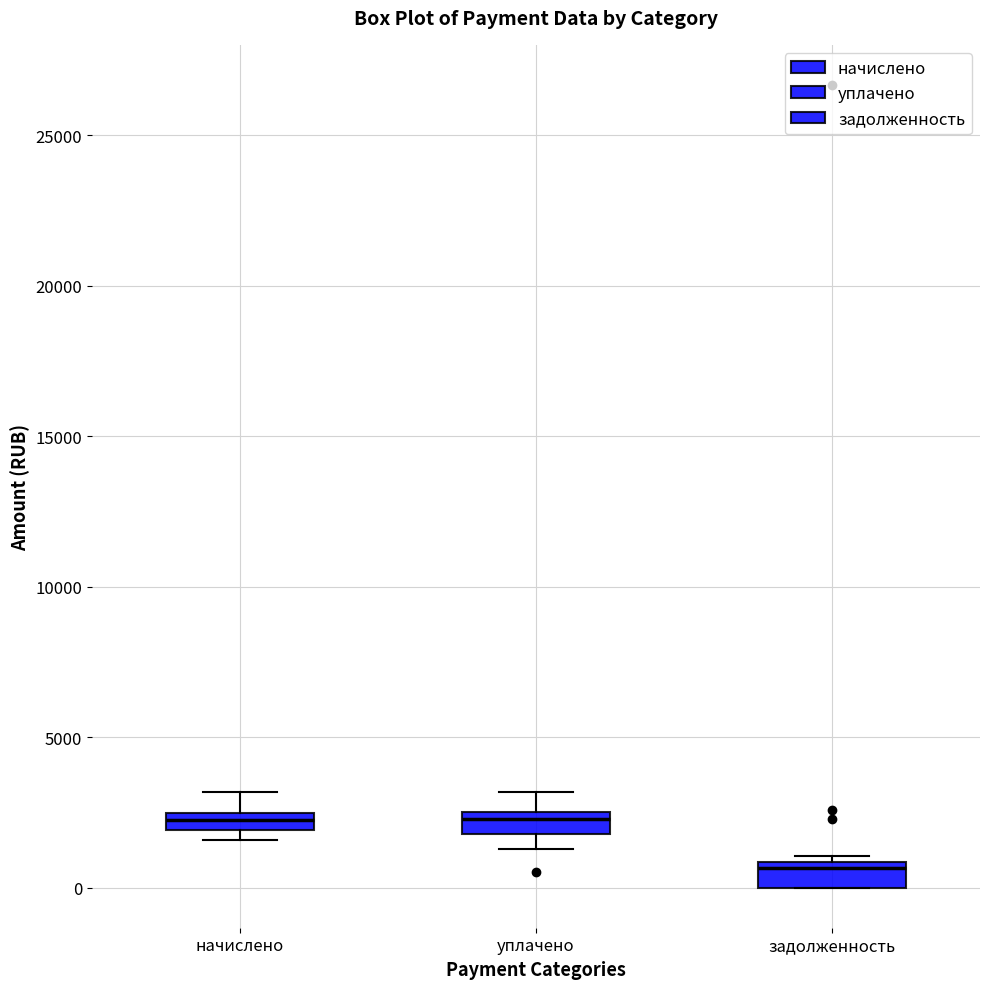

Where is the lower edge of the box for уплачено on the y-axis? The values are not printed on the chart, so give them approximately, as read against the axis.

2000